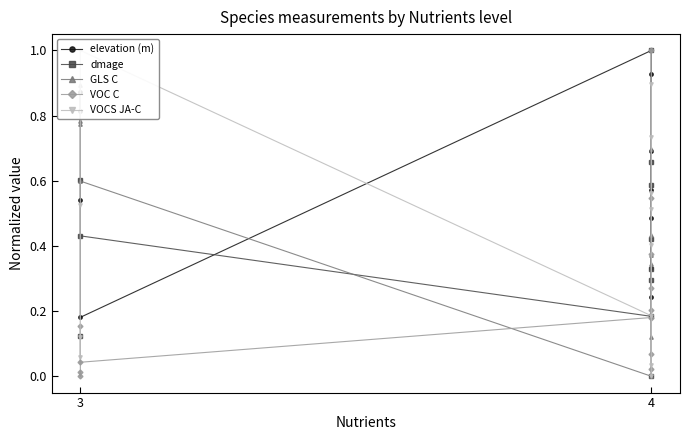

True or false: dmage has a value of 0.7 at 3.

False